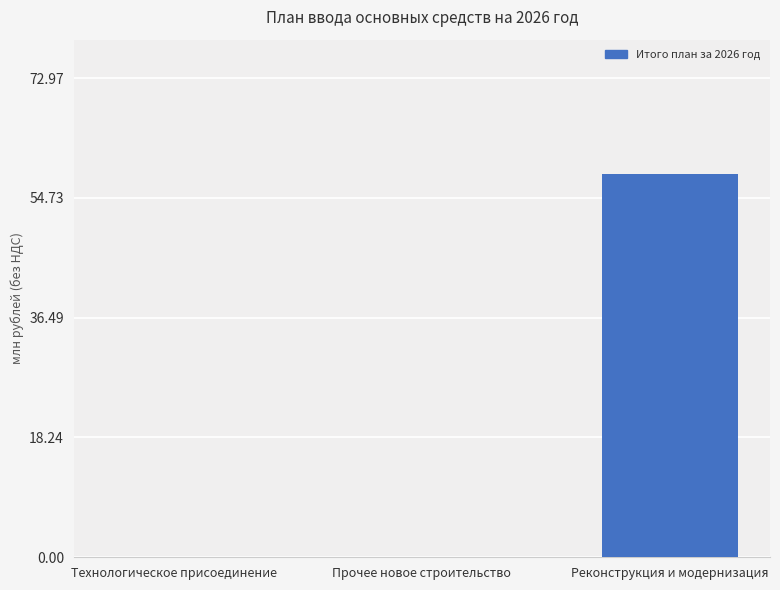

Reading left to right, extract all data points from this chart.

0.0	0.0	58.4